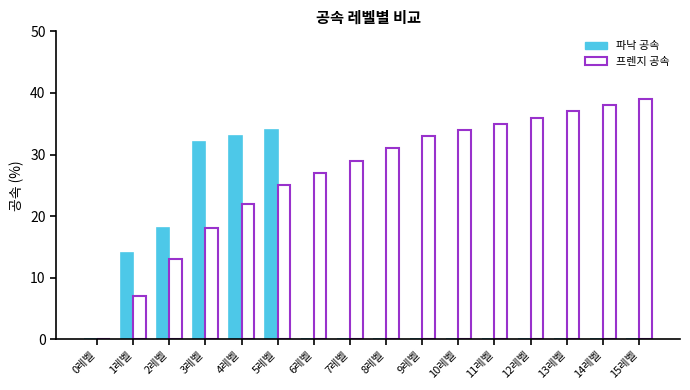

Reading right to left, extract all data points from this chart.

파낙 공속: 15레벨=0	14레벨=0	13레벨=0	12레벨=0	11레벨=0	10레벨=0	9레벨=0	8레벨=0	7레벨=0	6레벨=0	5레벨=34	4레벨=33	3레벨=32	2레벨=18	1레벨=14	0레벨=0
프렌지 공속: 15레벨=39	14레벨=38	13레벨=37	12레벨=36	11레벨=35	10레벨=34	9레벨=33	8레벨=31	7레벨=29	6레벨=27	5레벨=25	4레벨=22	3레벨=18	2레벨=13	1레벨=7	0레벨=0